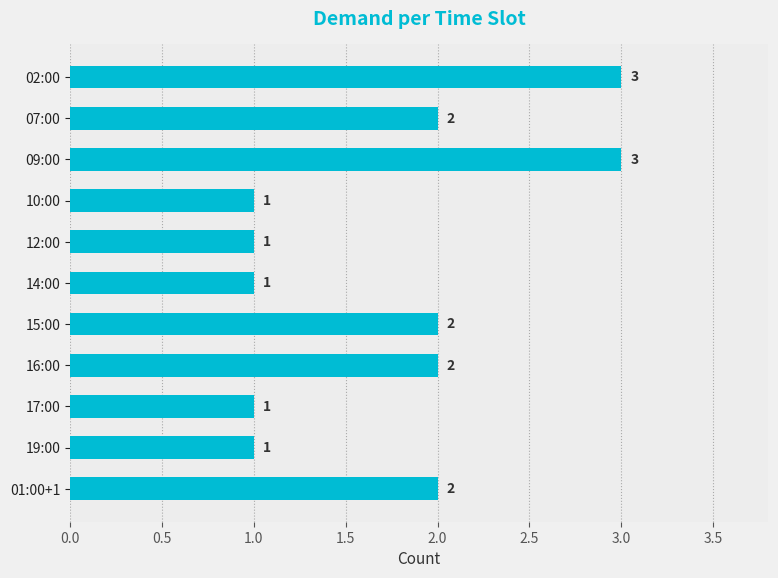

What is the change in value from 10:00 to 15:00?

+1